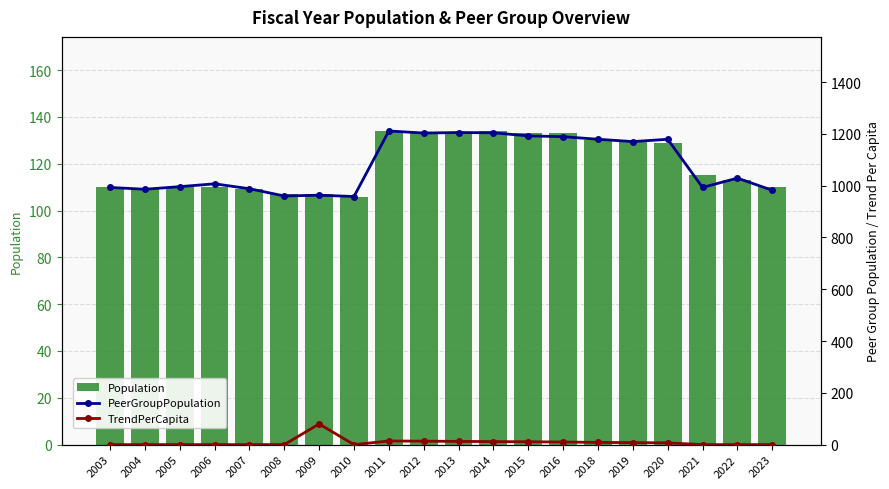

What are all the series names shown in the legend?

Population, PeerGroupPopulation, TrendPerCapita